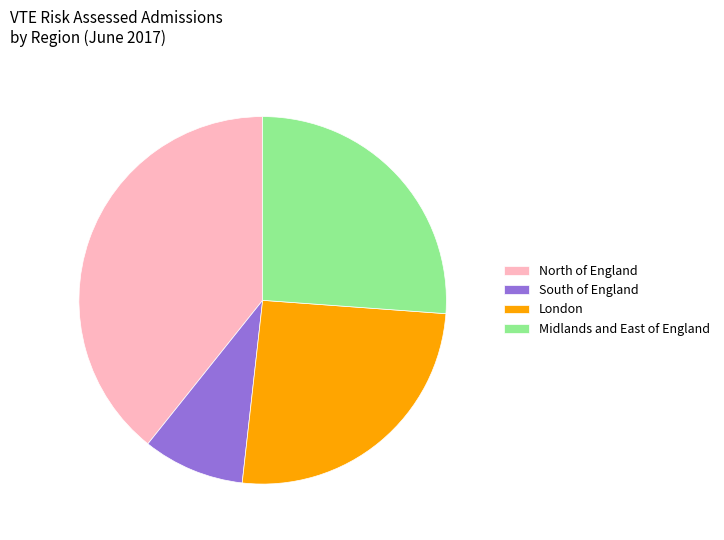

Does North of England represent more than half of the total?

No